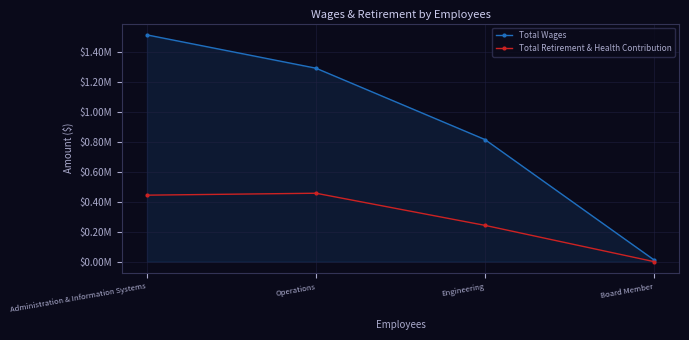

Reading right to left, transcribe all the data shown in this chart.

Total Wages: Board Member=11760	Engineering=814998	Operations=1291314	Administration & Information Systems=1513610
Total Retirement & Health Contribution: Board Member=0	Engineering=242000	Operations=456481	Administration & Information Systems=443614